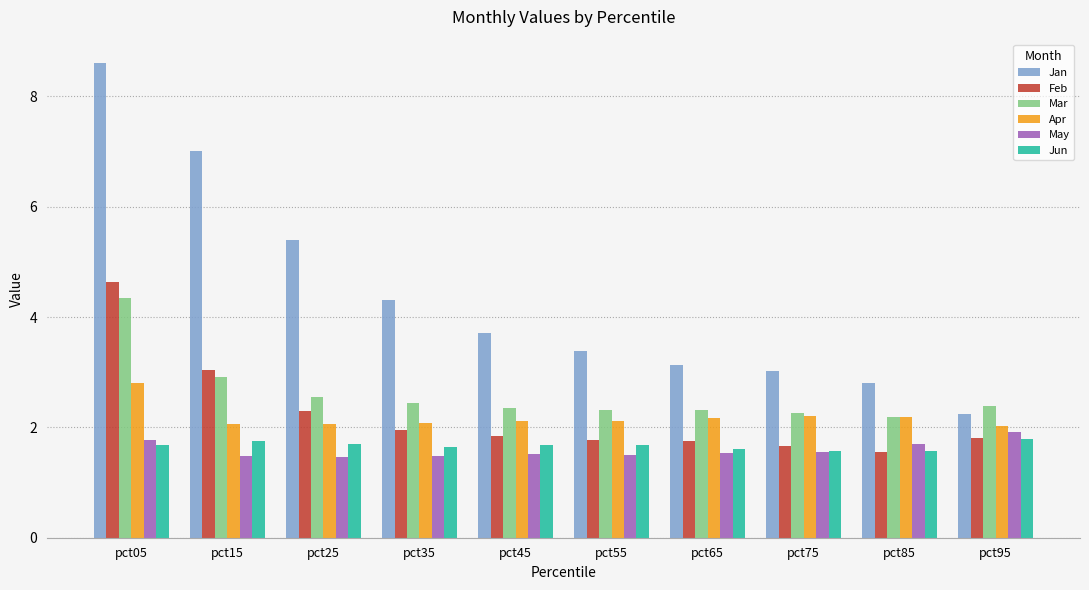

What is the sum of all Jun values?

16.7